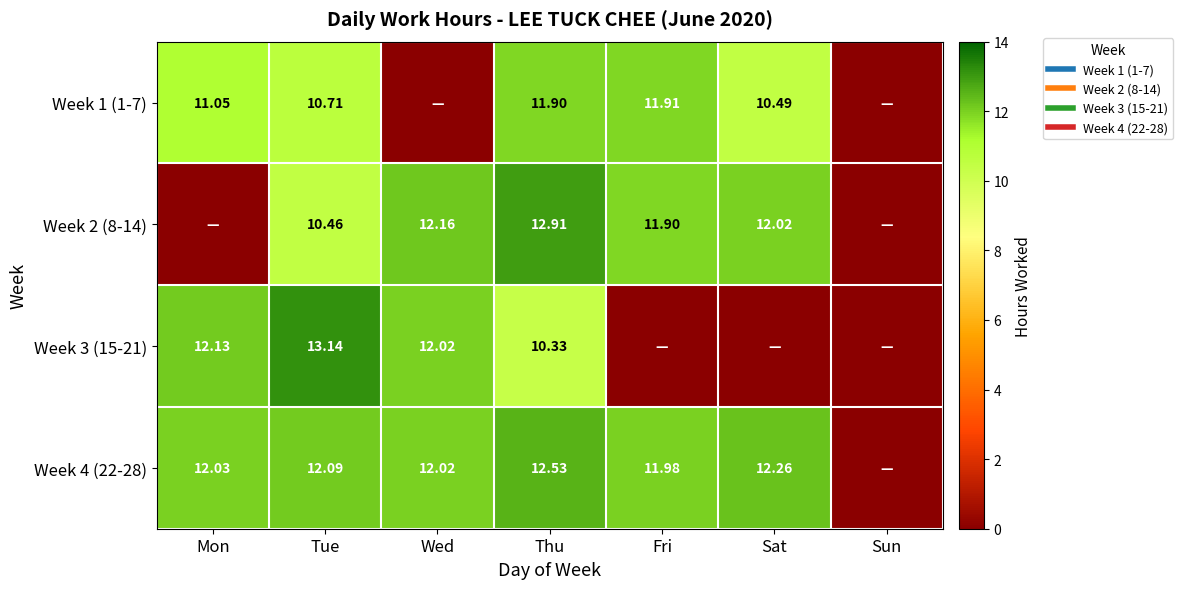

How many positive values does the Week 3 (15-21) series have?

4